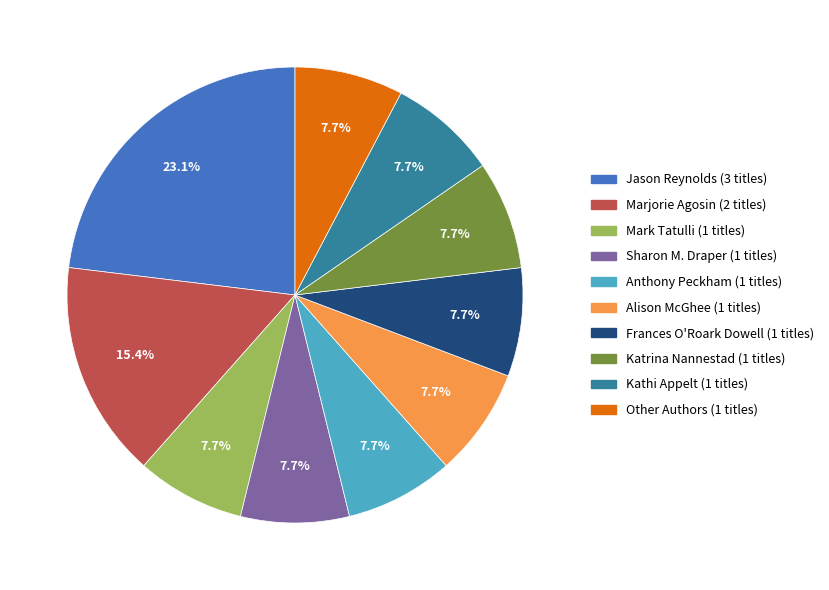

Count the number of slices in the pie.

10